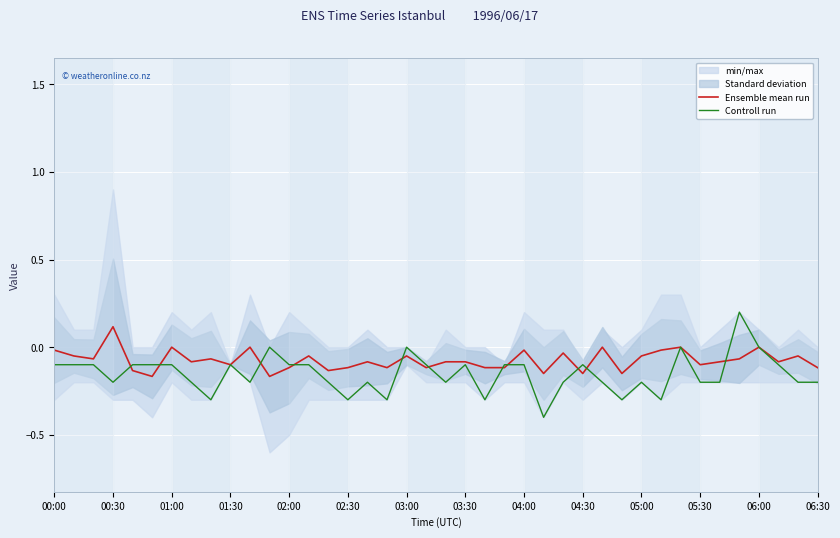

True or false: Controll run and Ensemble mean run intersect in this chart.

True